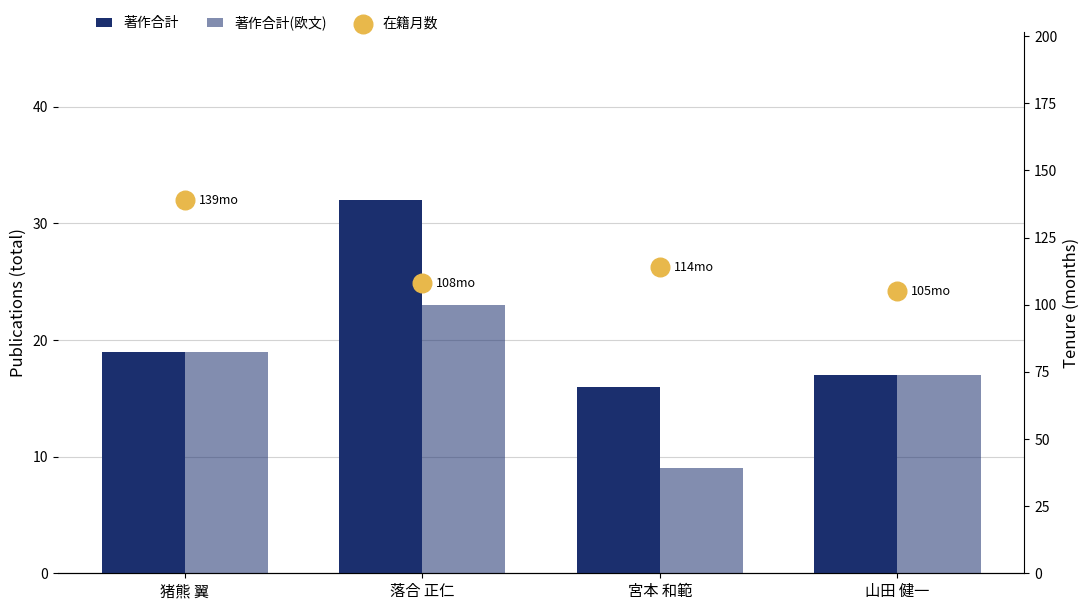

Which series contains the lowest Y value?

著作合計(欧文)